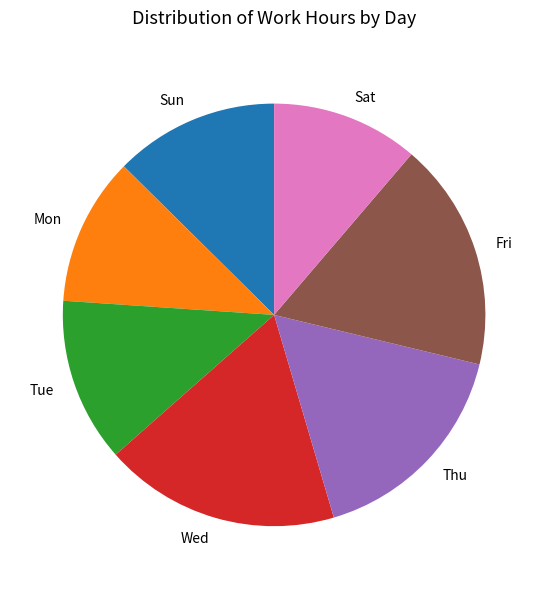

Which category has the biggest portion of the pie?

Wed